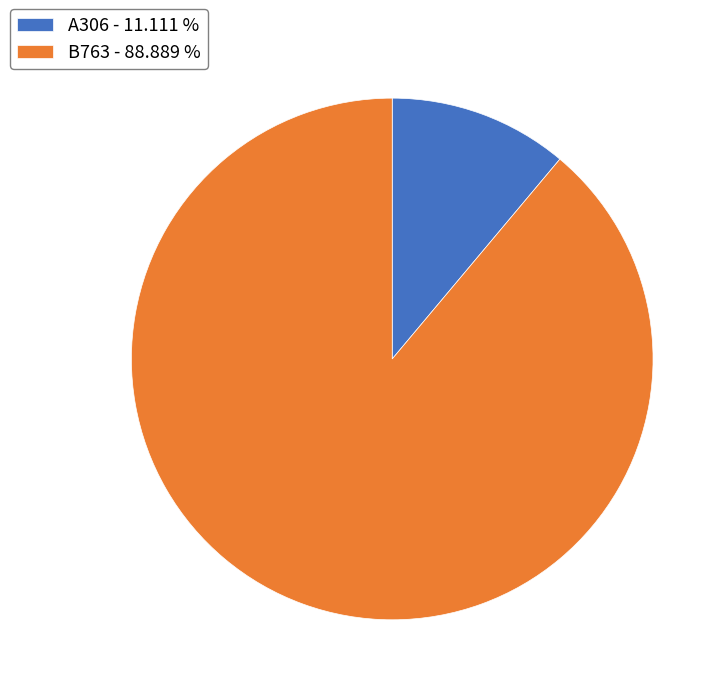

Which category accounts for the majority?

B763